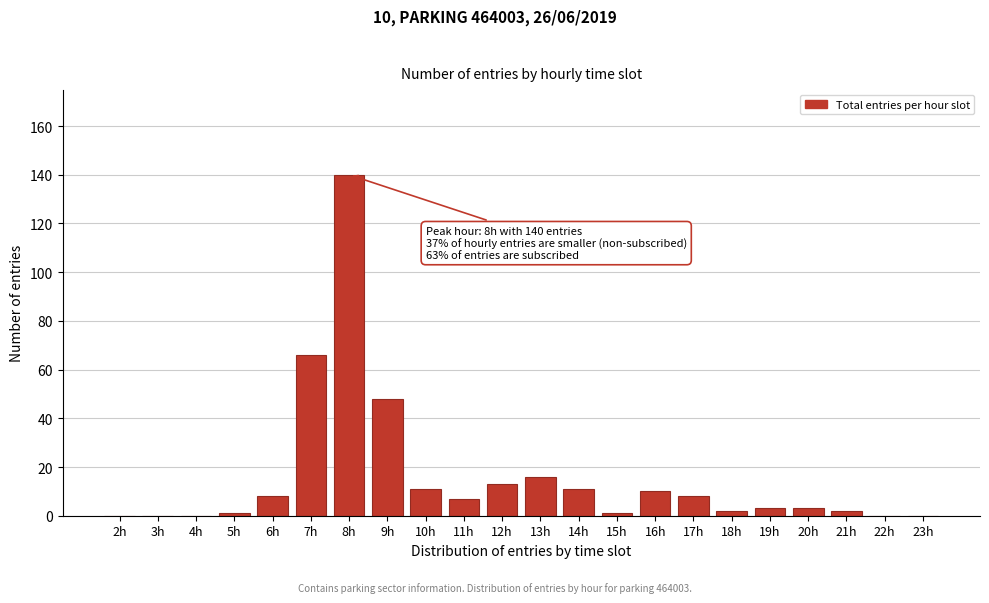

Reading left to right, transcribe all the data shown in this chart.

2h=0	3h=0	4h=0	5h=1	6h=8	7h=66	8h=140	9h=48	10h=11	11h=7	12h=13	13h=16	14h=11	15h=1	16h=10	17h=8	18h=2	19h=3	20h=3	21h=2	22h=0	23h=0